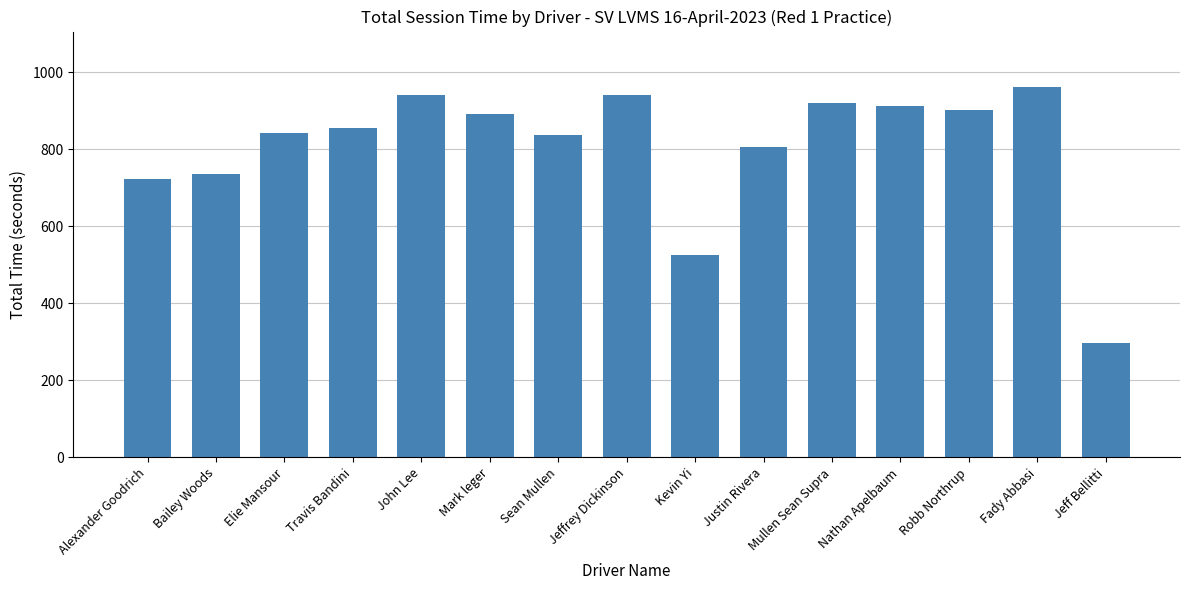

What is the sum of all values?

12081.6